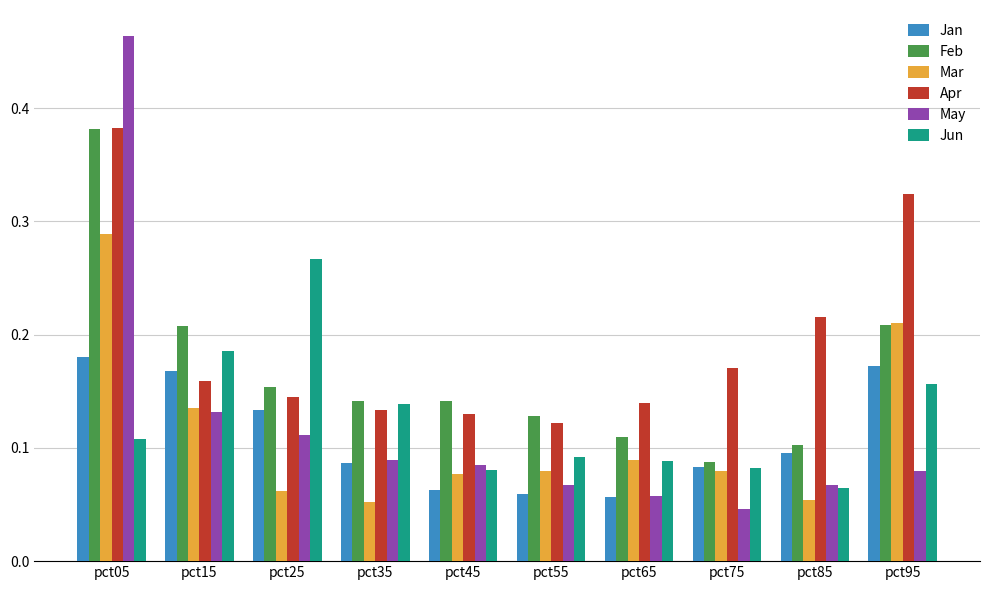

Count the number of data series in this chart.

6